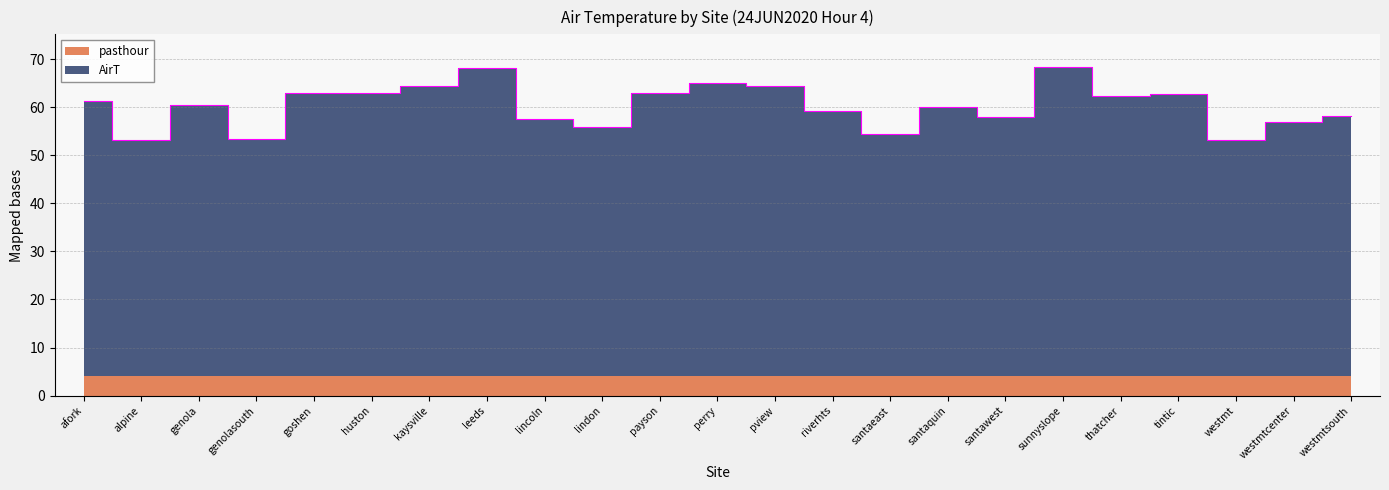

What is the value of the 8th point from the left?

68.2